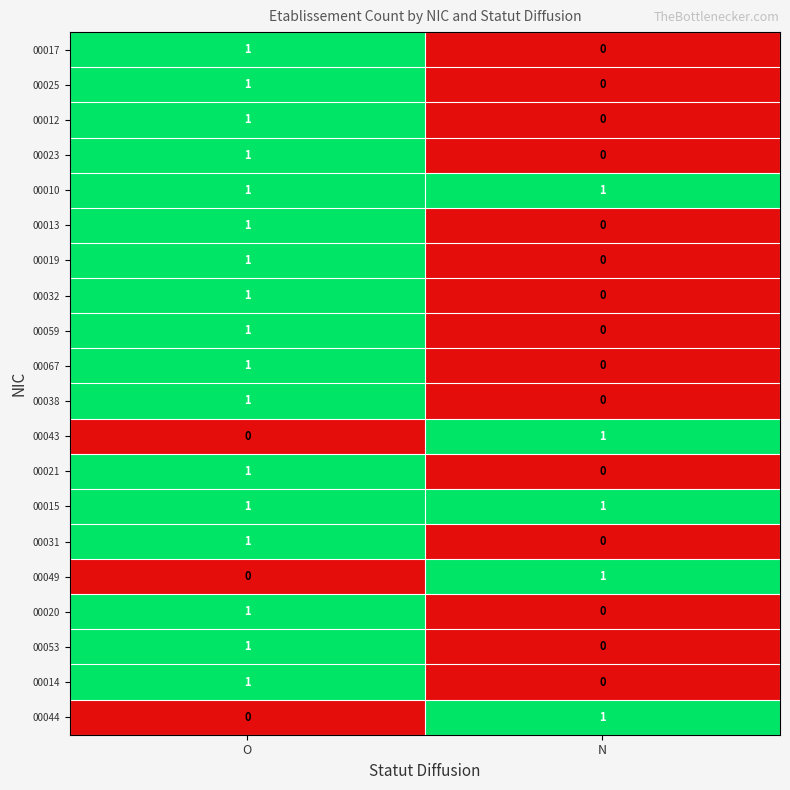

At which label does 00059 reach its peak?

O